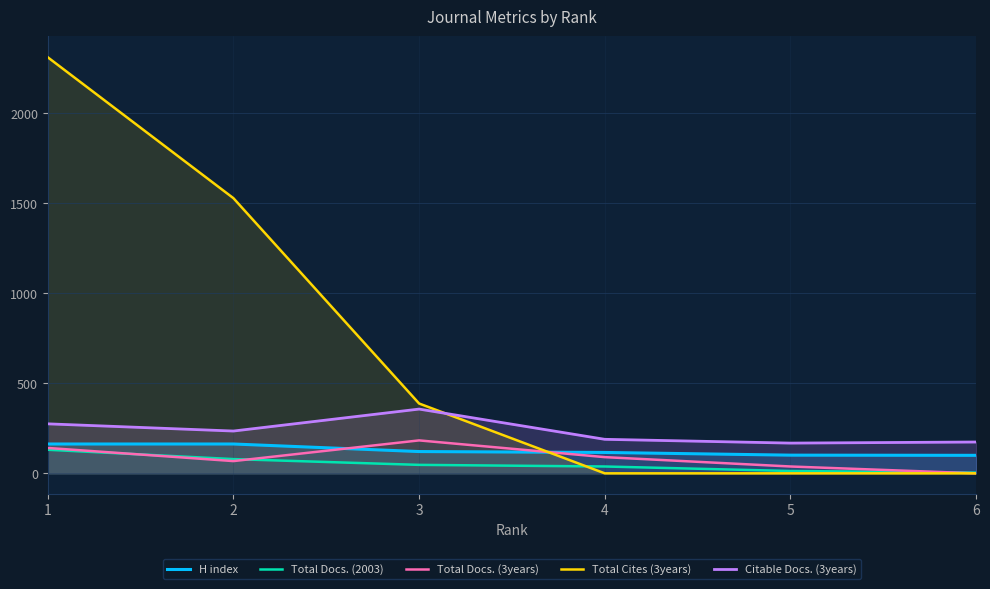

What is the value of the Total Docs. (3years) point at the 4th from the left?

90